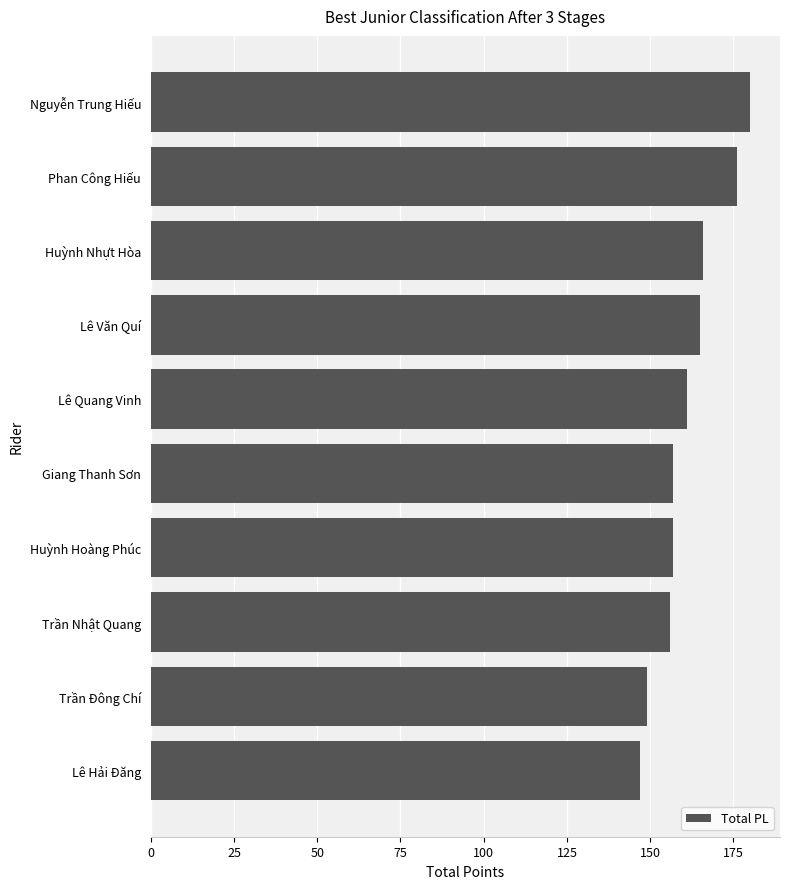

Is it true that the value at Lê Quang Vinh is 35?

False